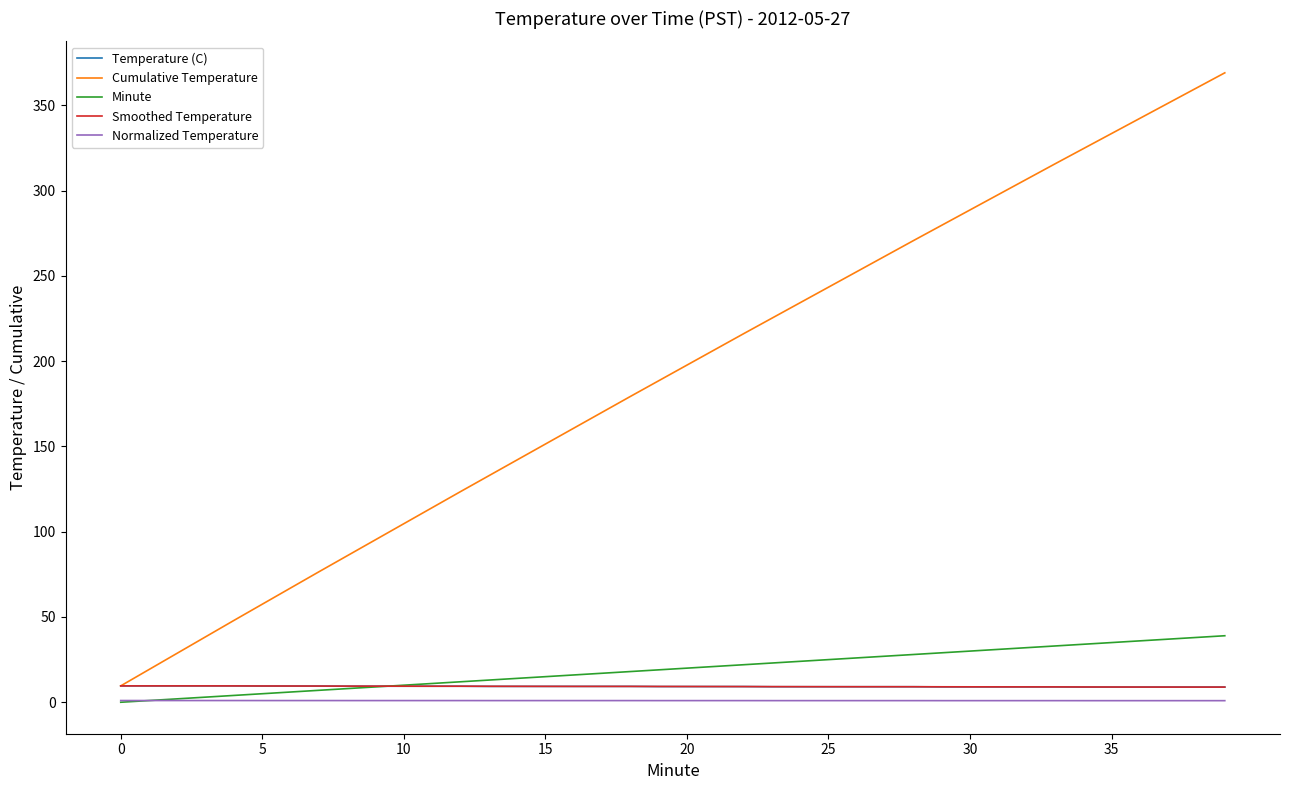

Which series has the largest total across all categories?

Cumulative Temperature